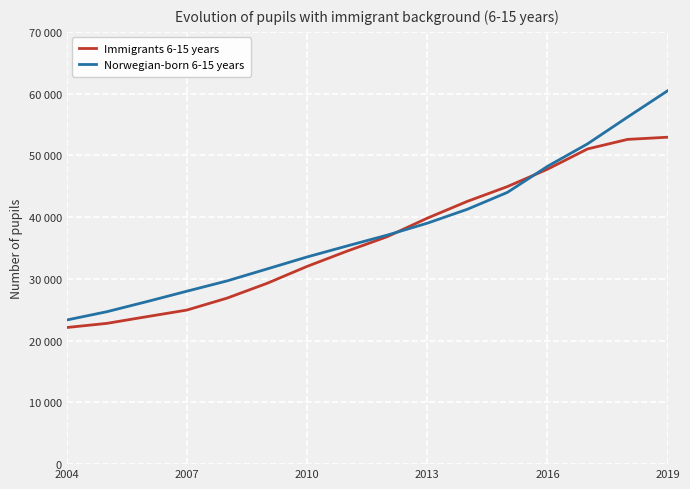

Reading left to right, transcribe all the data shown in this chart.

Immigrants 6-15 years: 22123	22792	23879	24949	26877	29275	32019	34495	36831	39826	42551	44943	47755	51038	52586	52940
Norwegian-born 6-15 years: 23338	24678	26315	28003	29666	31602	33548	35334	37084	39013	41269	44003	48216	51861	56196	60462